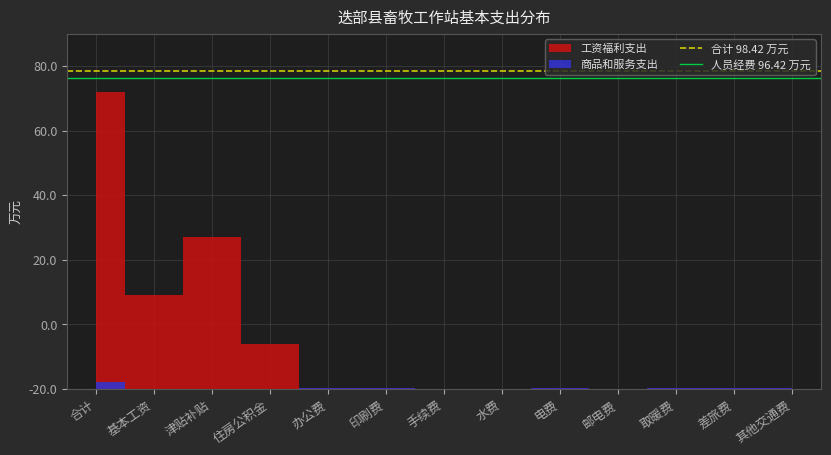

How many lines are shown in the chart?

2